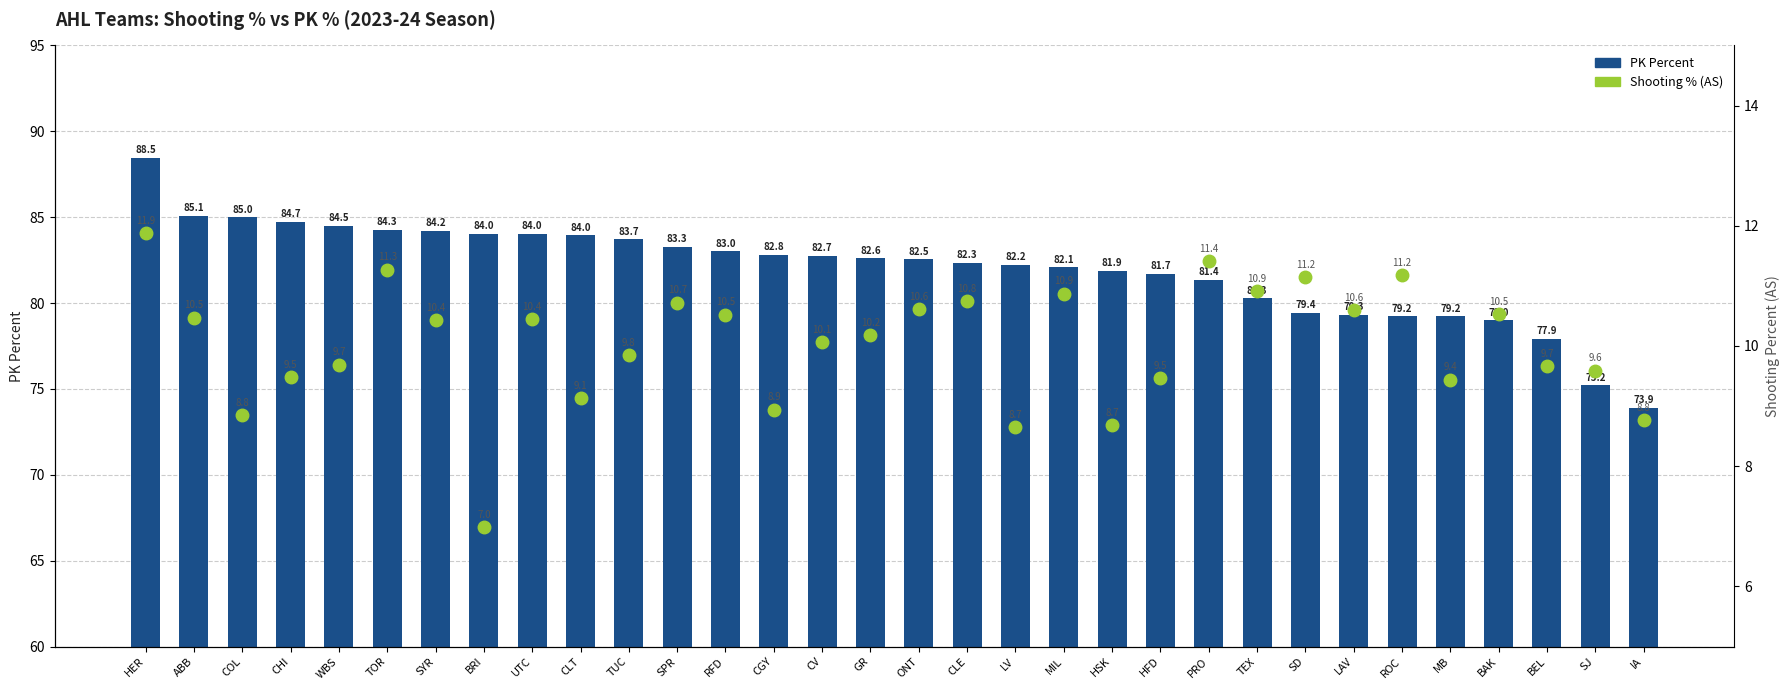

At which category does the chart reach its peak across all series?

HER